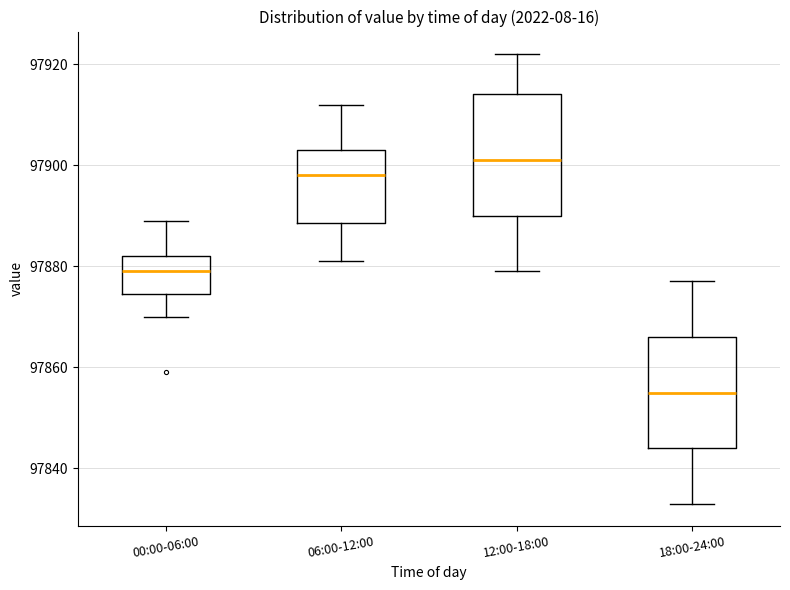

Reading left to right, read every box against the y-axis: the position of its median line, the range the box covers, and the ends of its whiskers. The values are not printed on the chart, so give them approximately, as read against the axis.

00:00-06:00: median 97880, box 97874 to 97882, whiskers 97870 to 97890
06:00-12:00: median 97898, box 97888 to 97904, whiskers 97882 to 97912
12:00-18:00: median 97902, box 97890 to 97914, whiskers 97880 to 97922
18:00-24:00: median 97856, box 97844 to 97866, whiskers 97834 to 97878